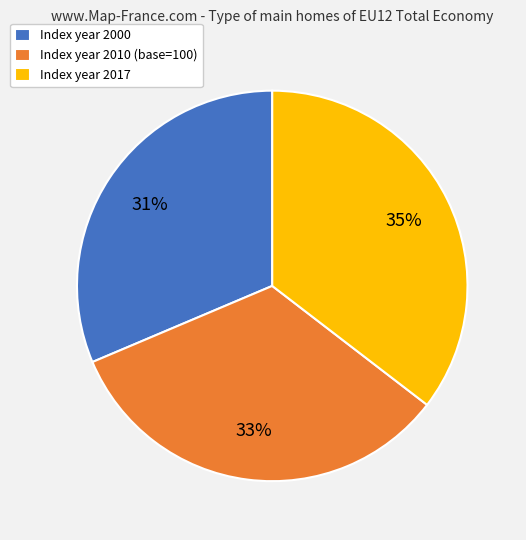

To the nearest percent, what percentage of the pie is Index year 2010 (base=100)?

33%